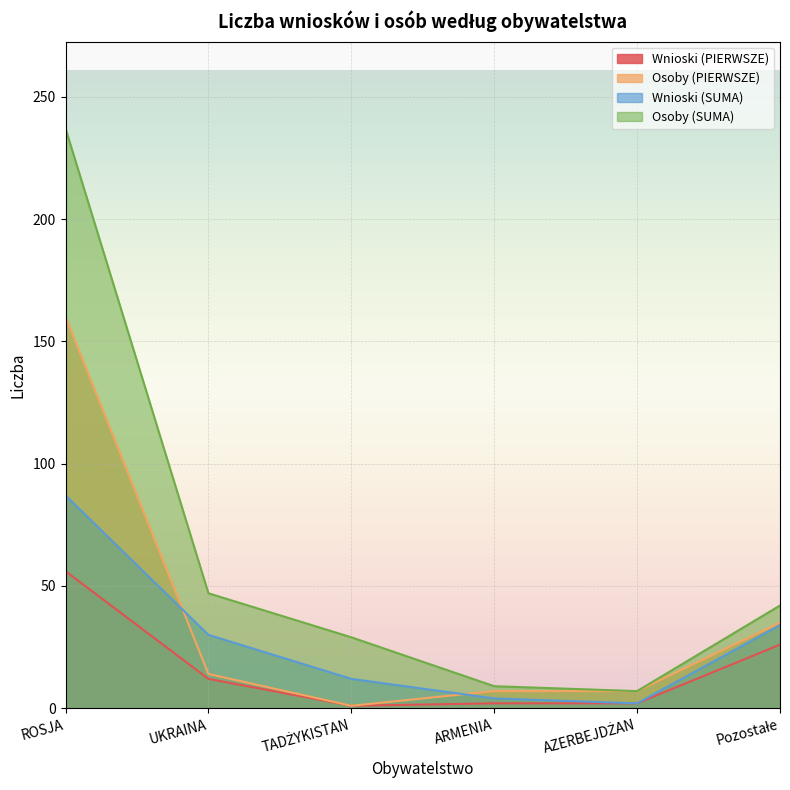

Does the chart display data point markers on the line(s)?

No